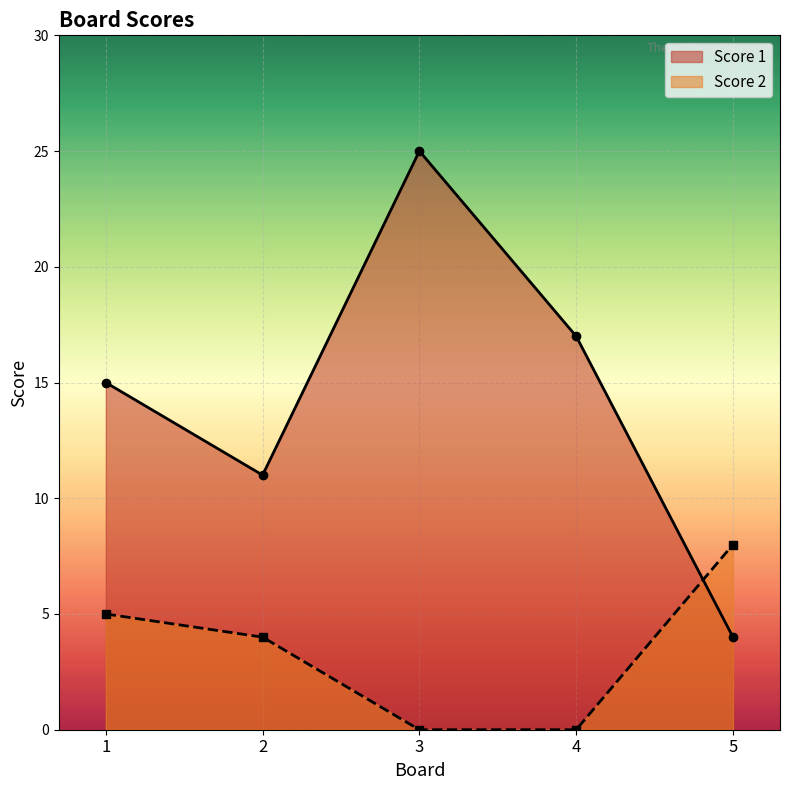

Reading left to right, list all the values displayed in this chart.

Score 1: 15	11	25	17	4
Score 2: 5	4	0	0	8